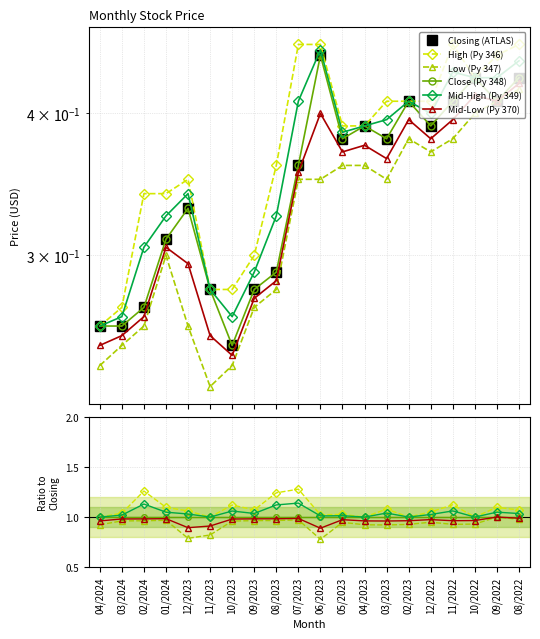

Which series has the largest total across all categories?

High (Py 346)